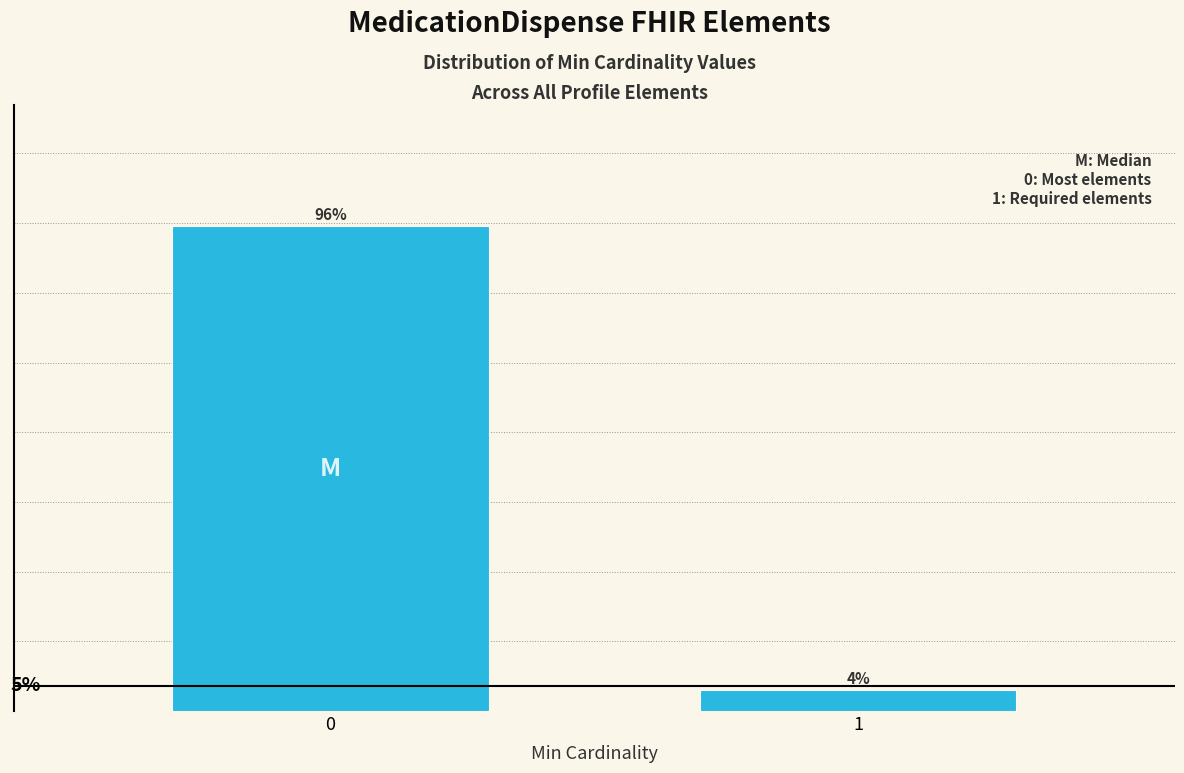

Does the chart contain any negative values?

No